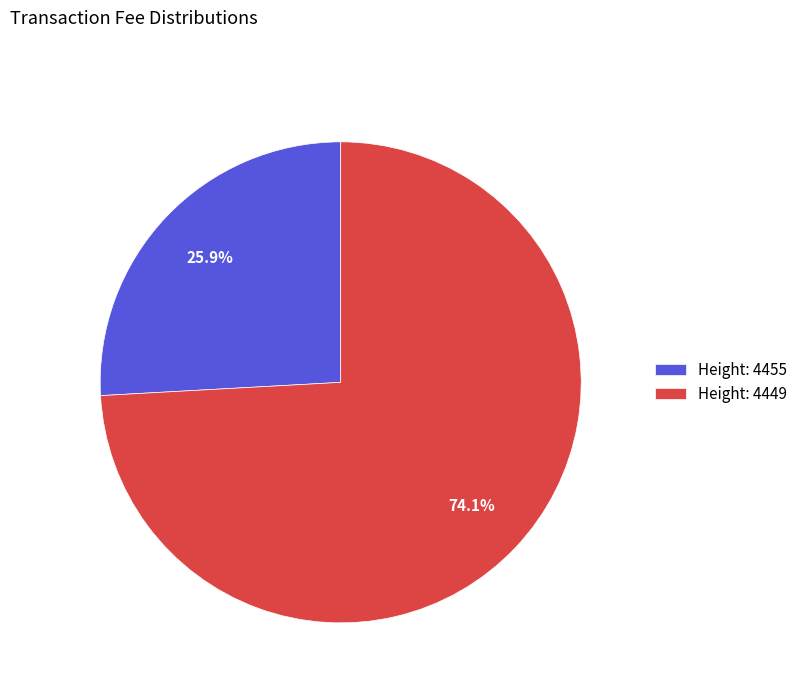

Count the number of slices in the pie.

2